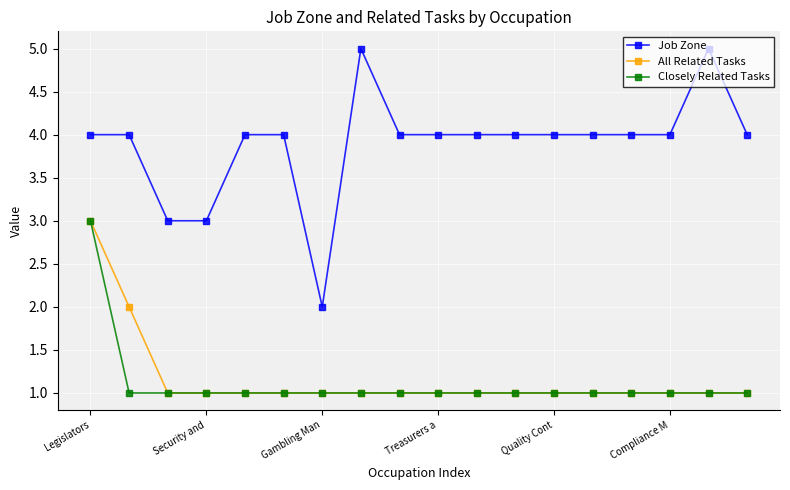

Which series has the widest spread of values?

Job Zone